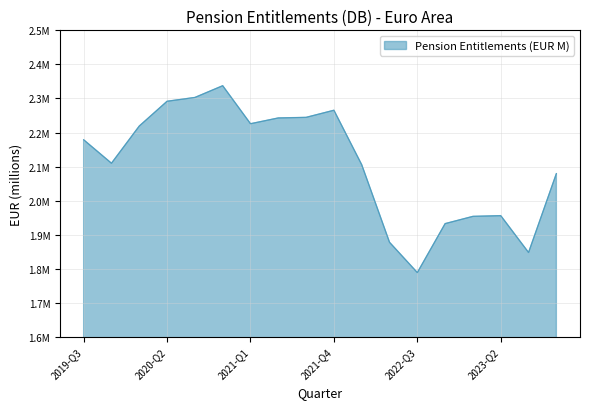

What is the label of the 8th point from the left?

2021-Q2